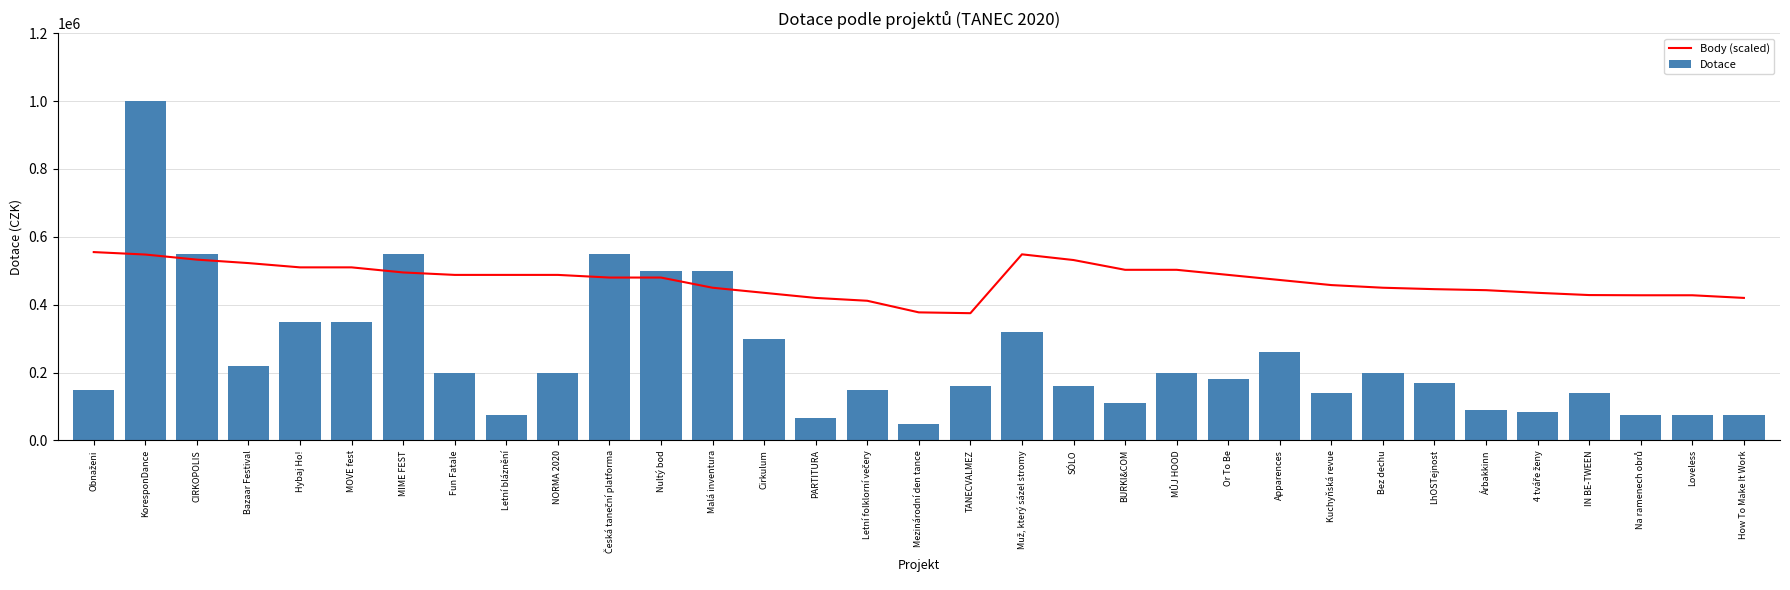

What is the sum of all Dotace values?

8200000